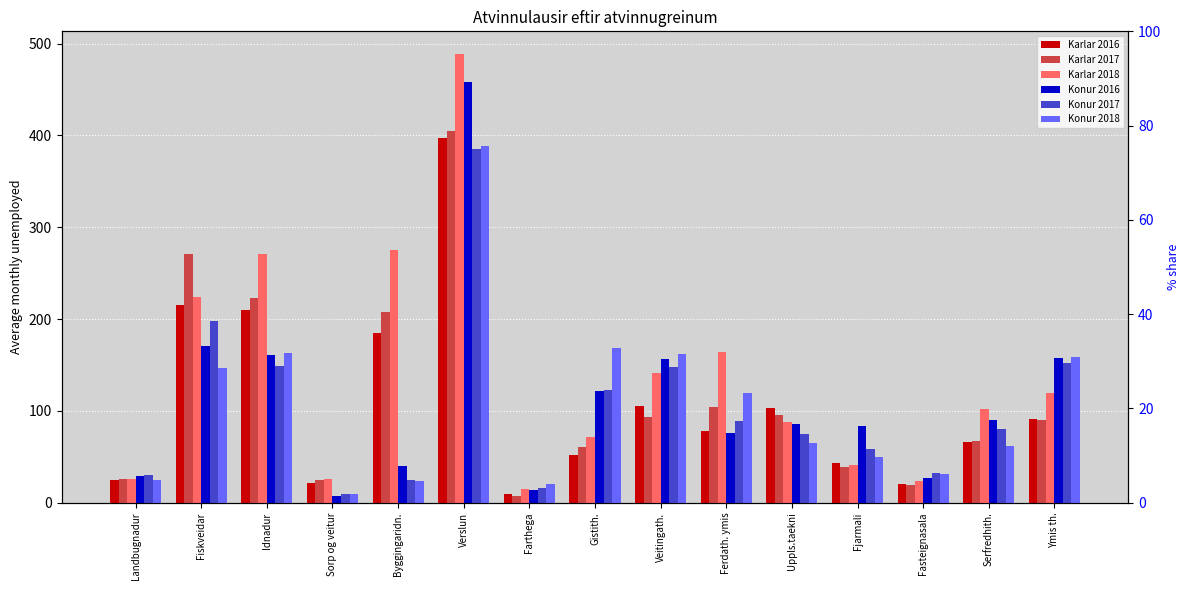

What is the label of the 10th bar from the left?

Ferdath. ymis